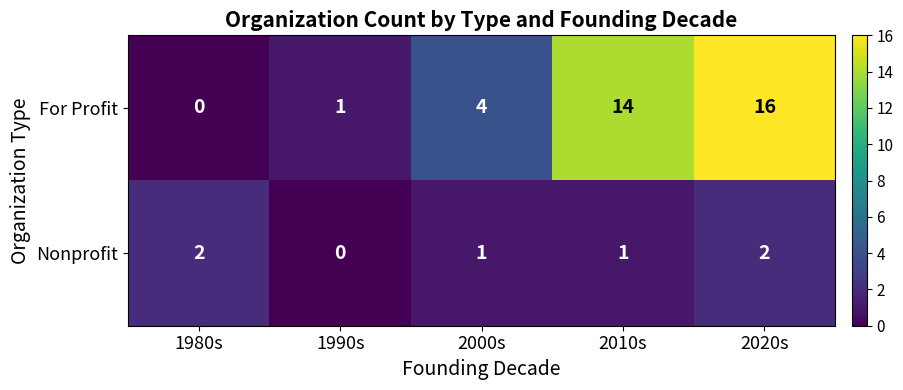

Rank the series at 1980s from highest to lowest value.

Nonprofit, For Profit